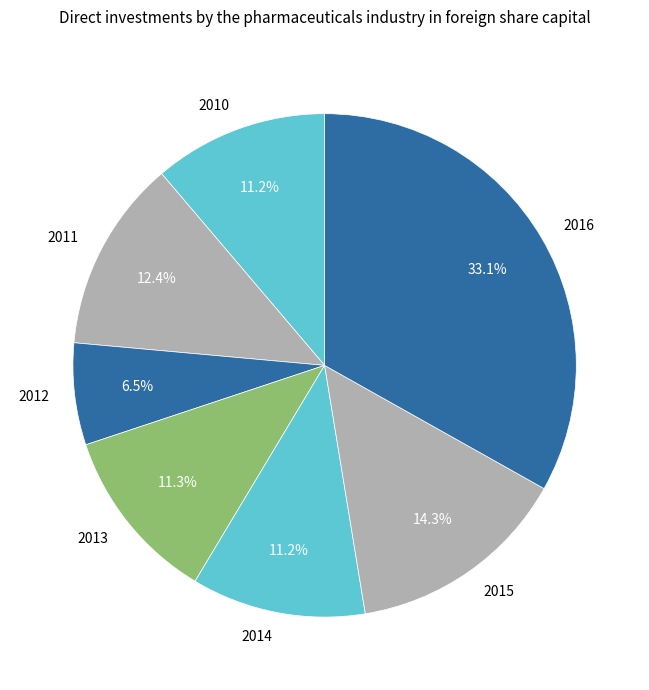

Between 2011 and 2010, which is larger?

2011